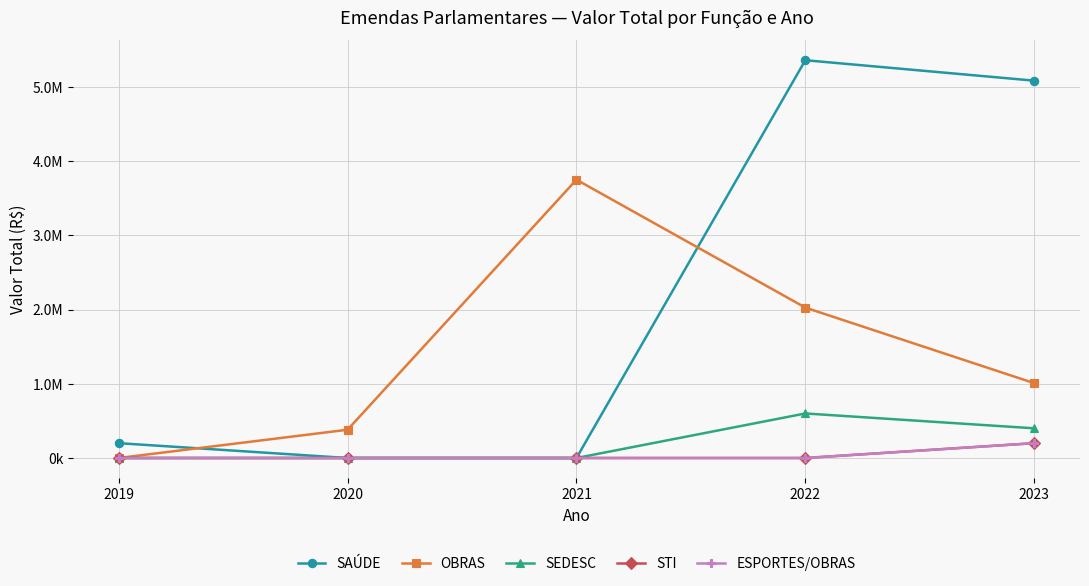

Is the value of SEDESC at 2022 greater than the value of SAÚDE at 2023?

No